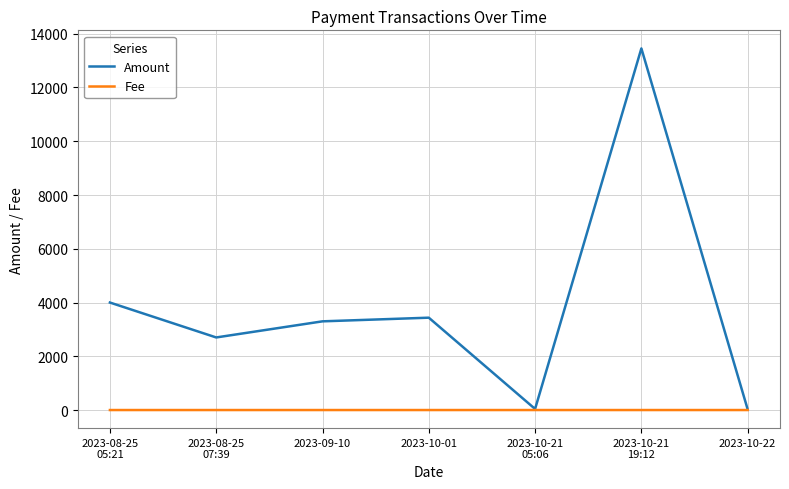

What is the greatest value displayed?

13453.6